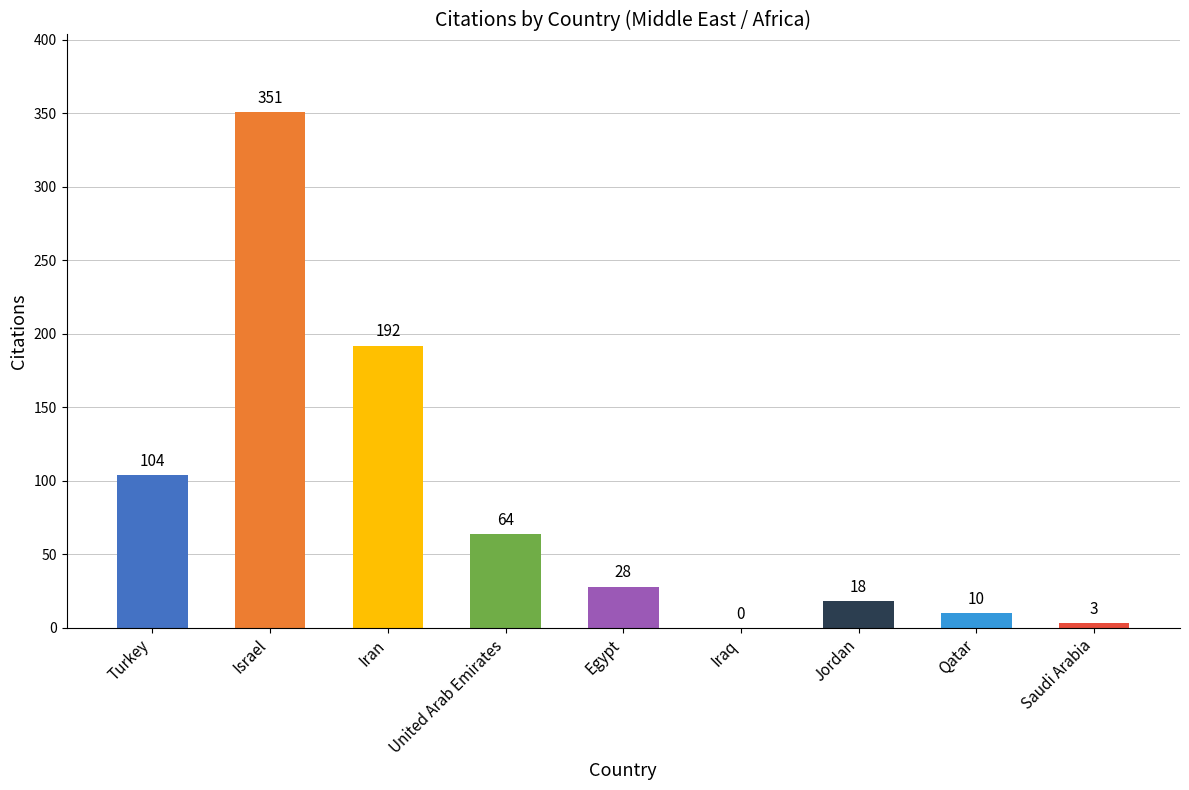

The chart shows a value of 167 at Turkey. True or false?

False